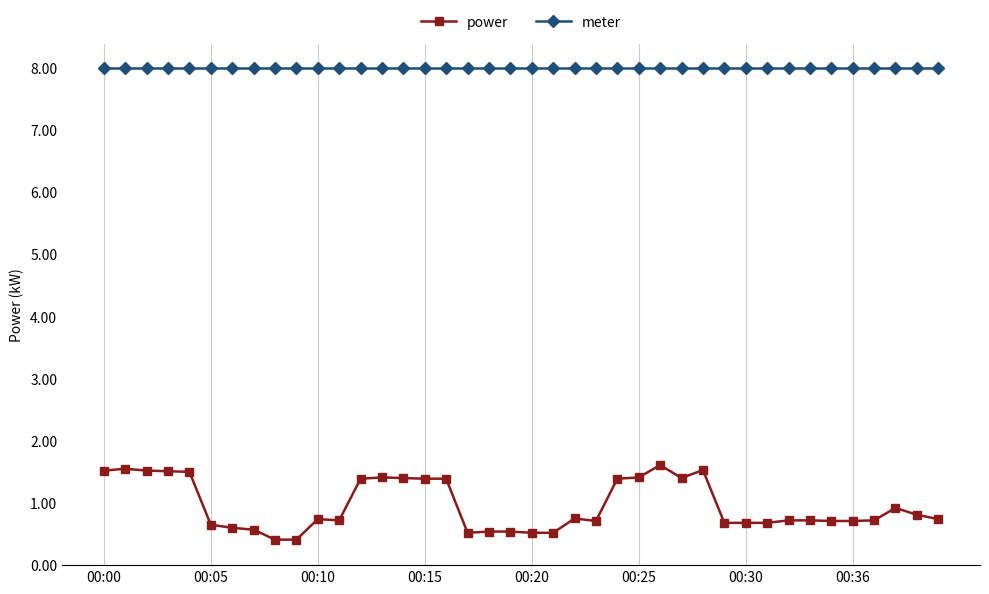

Which series has the largest total across all categories?

meter